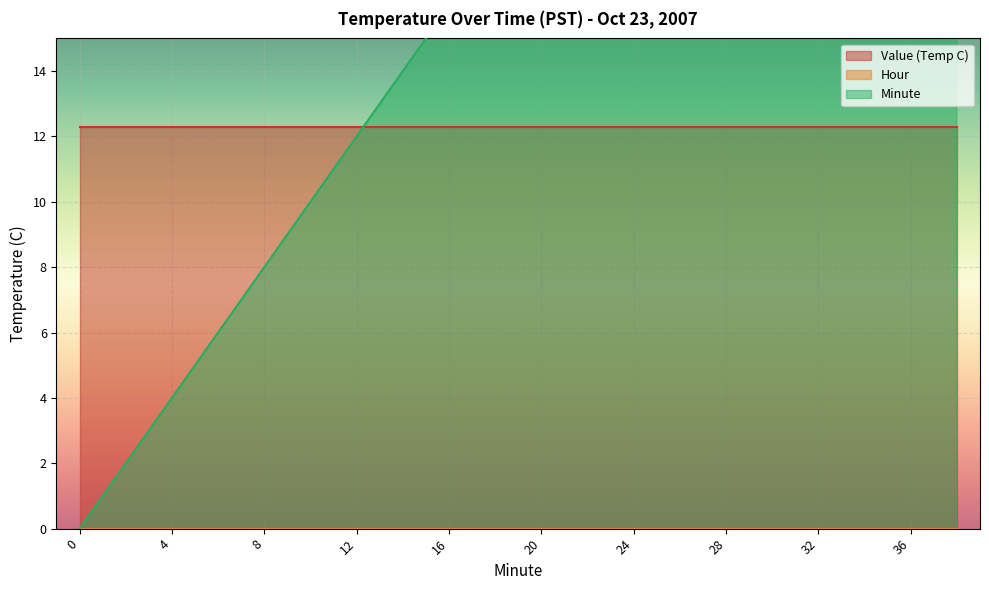

True or false: Hour and Minute cross at least once.

False